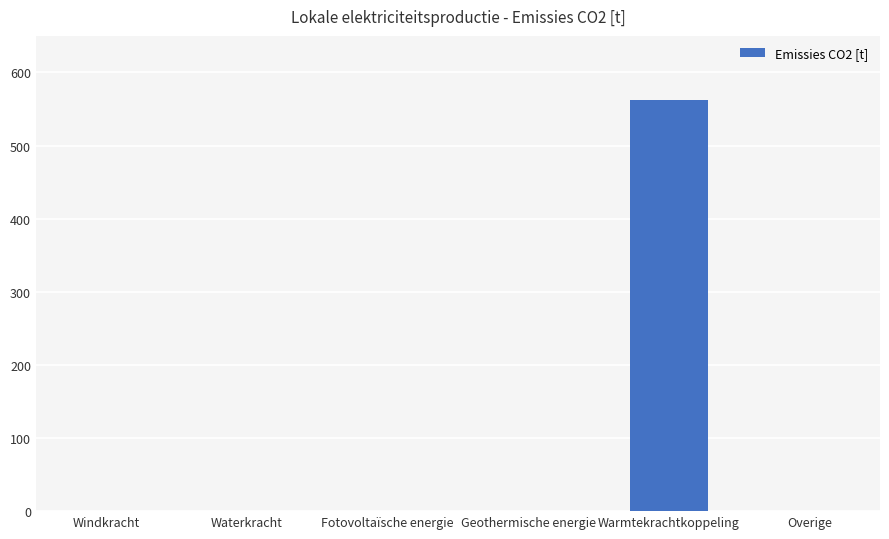

Reading left to right, list all the values displayed in this chart.

Windkracht=0.0	Waterkracht=0.0	Fotovoltaïsche energie=0.0	Geothermische energie=0.0	Warmtekrachtkoppeling=562.5	Overige=0.0